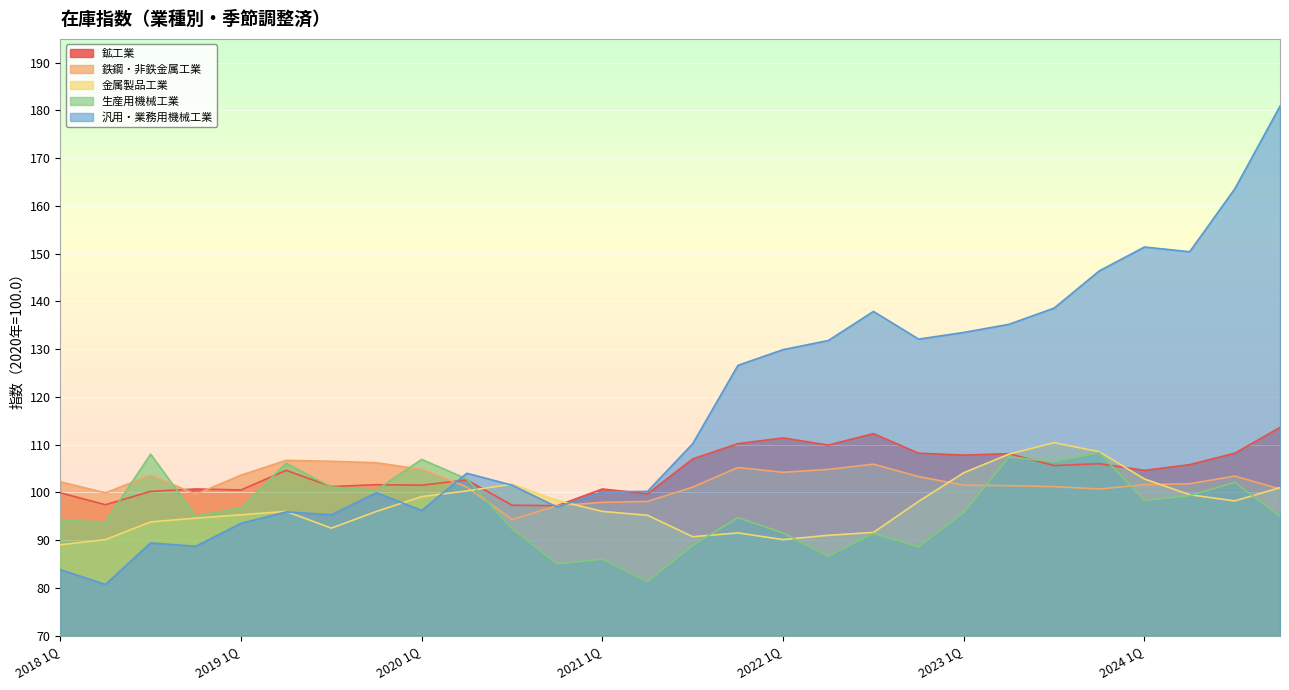

Rank the categories by 鉄鋼・非鉄金属工業 value from lowest to highest.

2020 3Q, 2020 4Q, 2021 1Q, 2021 2Q, 2018 4Q, 2018 2Q, 2023 4Q, 2024 4Q, 2020 2Q, 2021 3Q, 2023 3Q, 2023 2Q, 2023 1Q, 2024 1Q, 2024 2Q, 2018 1Q, 2022 4Q, 2024 3Q, 2018 3Q, 2019 1Q, 2022 1Q, 2020 1Q, 2022 2Q, 2021 4Q, 2022 3Q, 2019 4Q, 2019 3Q, 2019 2Q